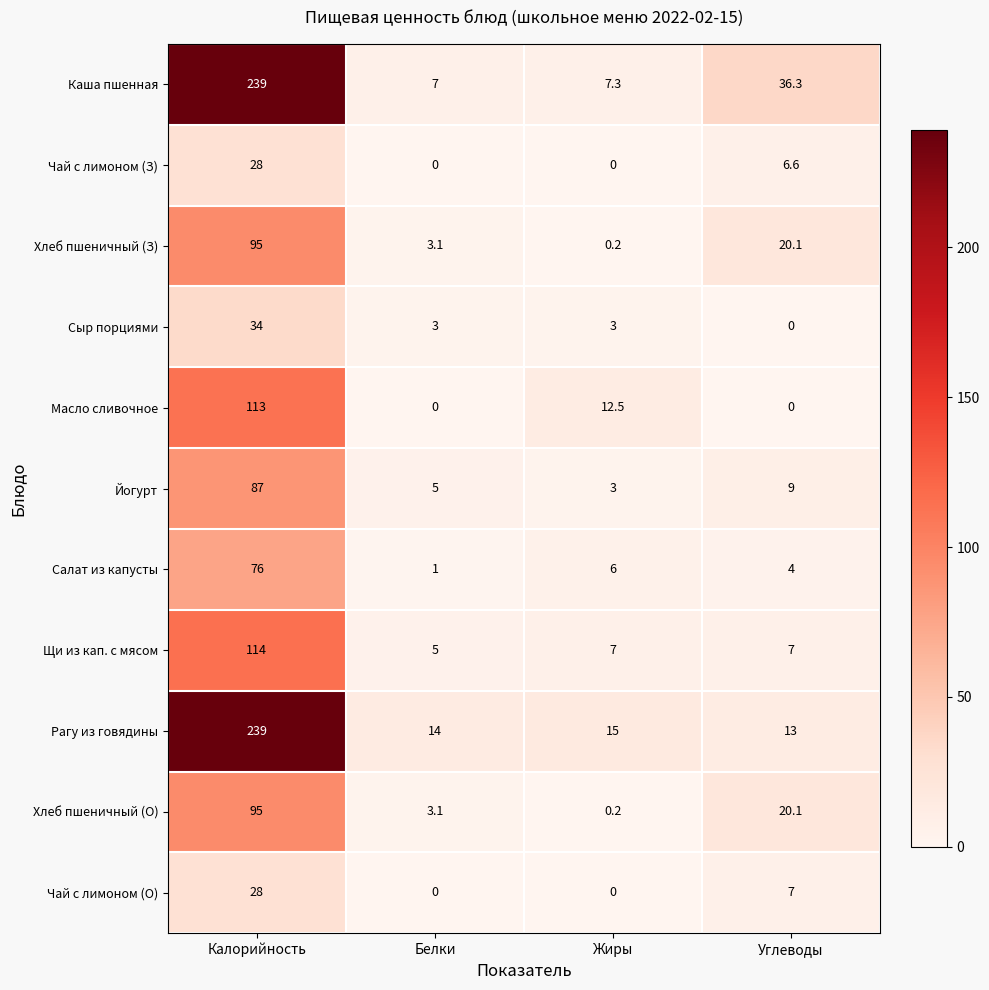

Which series has the largest range (max minus min)?

Каша пшенная